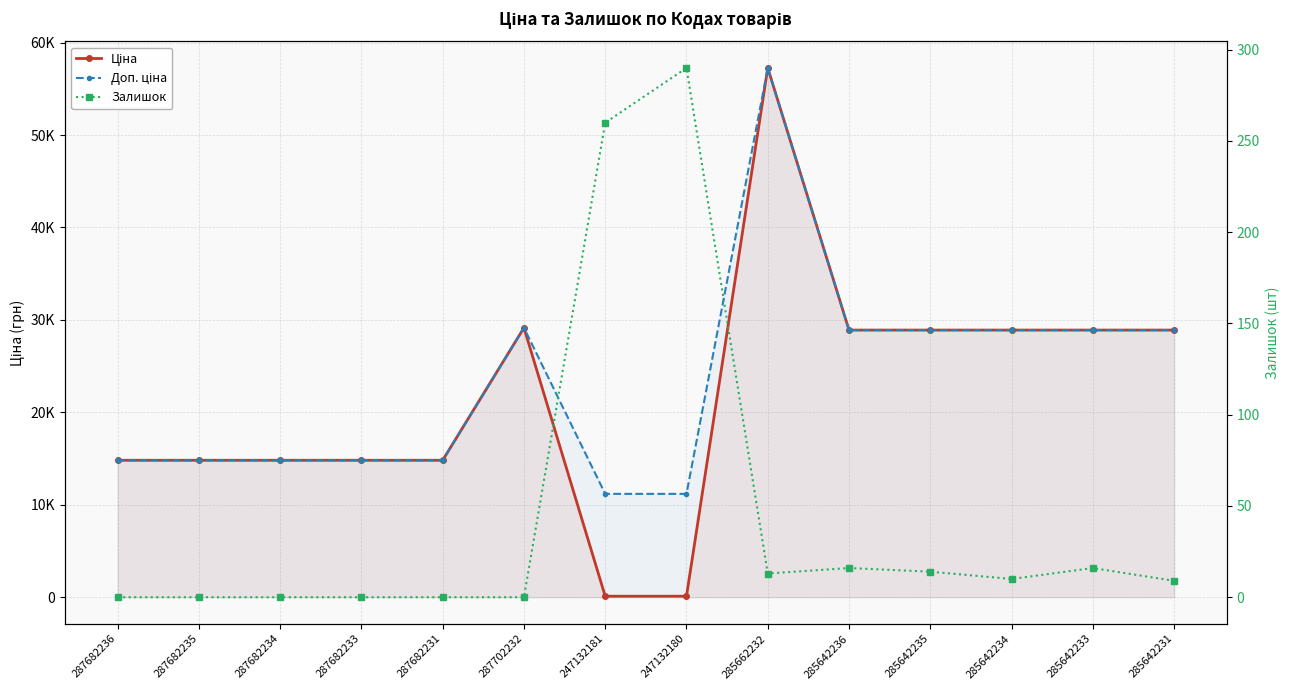

At which category does Ціна reach its first local peak?

287702232